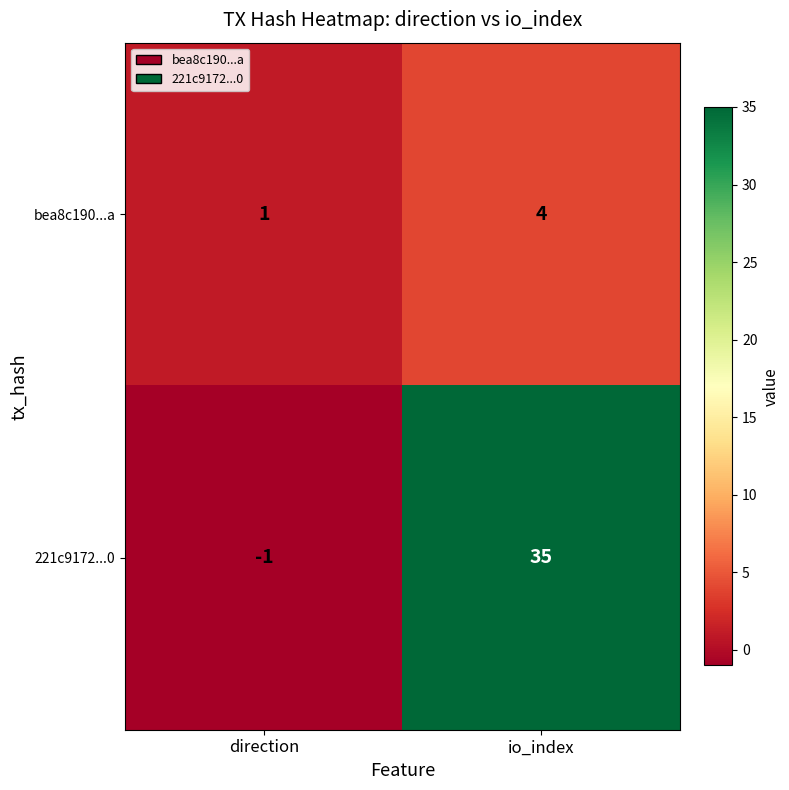

At how many categories does at least one series exceed 13?

1